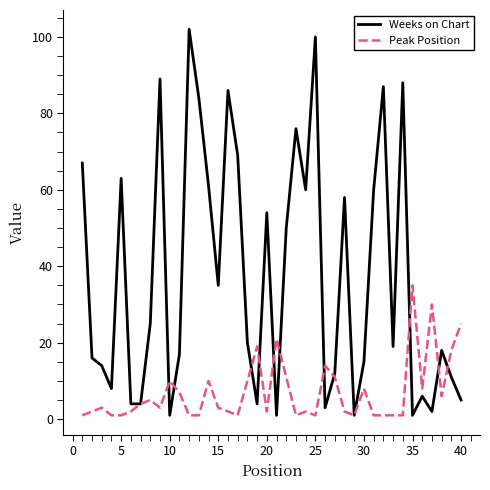

Which series has the widest spread of values?

Weeks on Chart